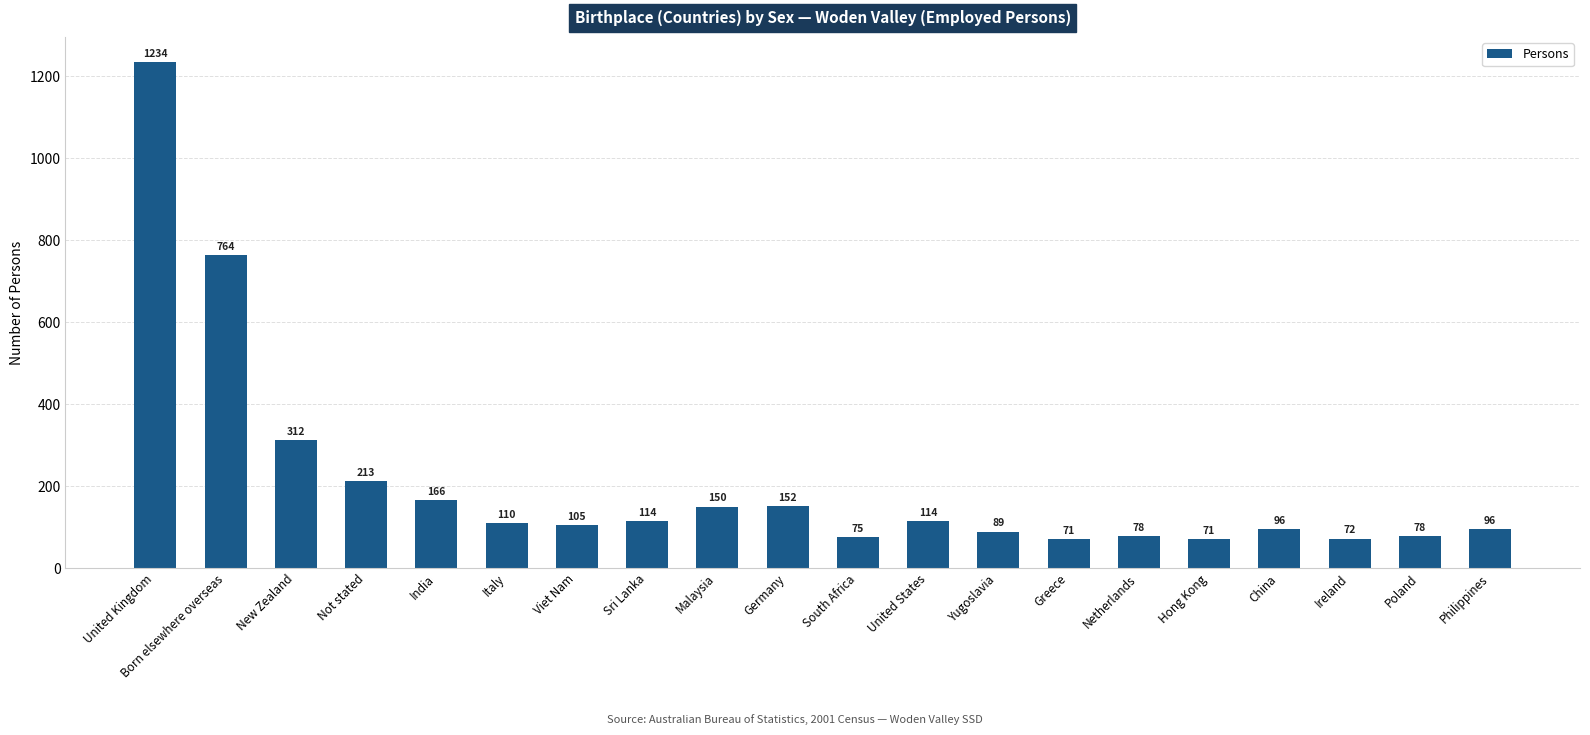

What is the label of the 7th bar from the left?

Viet Nam